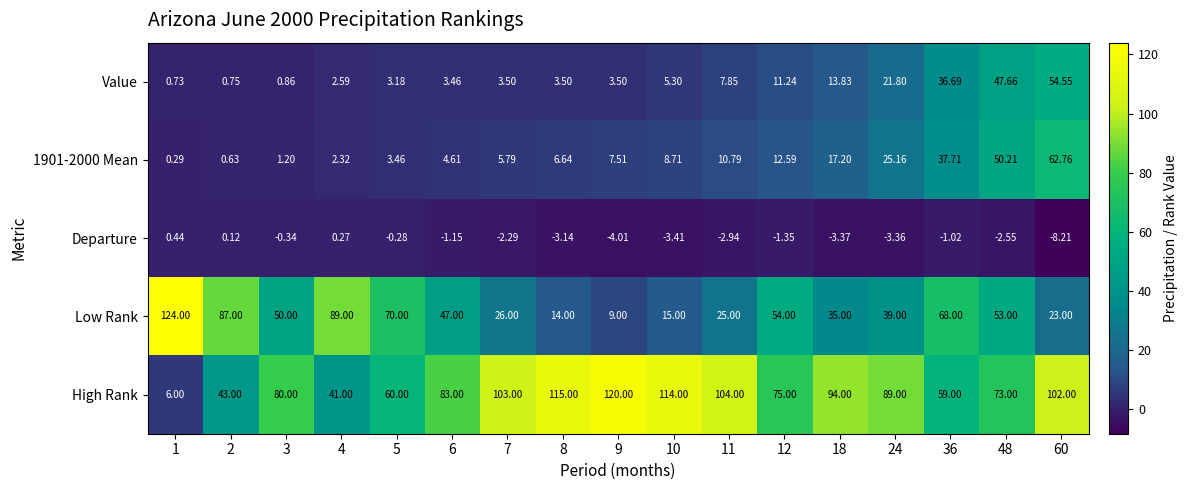

Is the value of 1901-2000 Mean at 2 greater than the value of Value at 8?

No